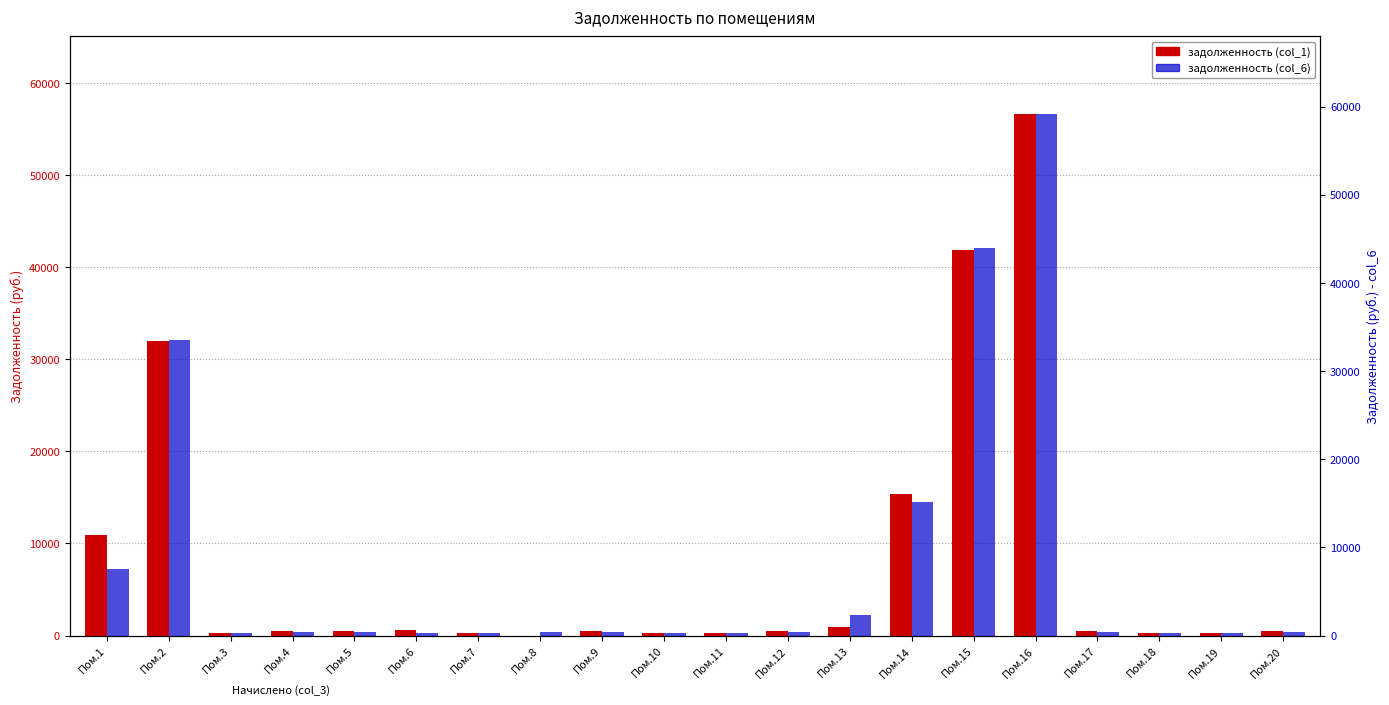

At which label does задолженность (col_1) first exceed 451?

Пом.1